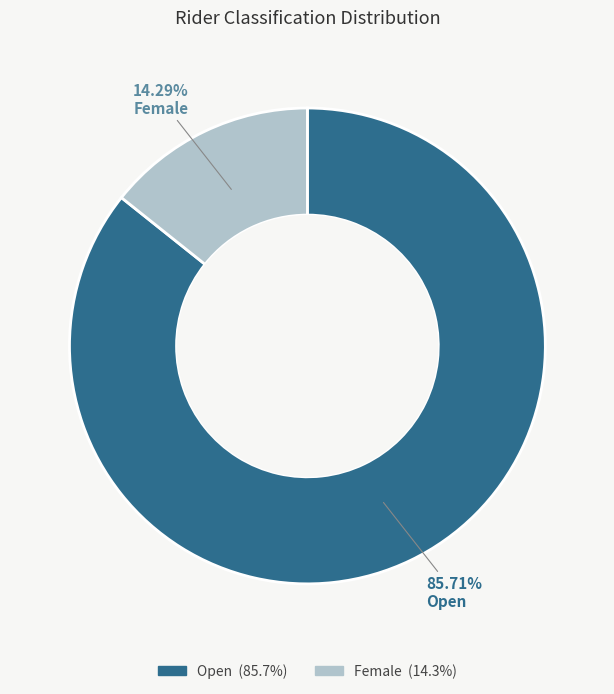

How many slices are in this pie chart?

2